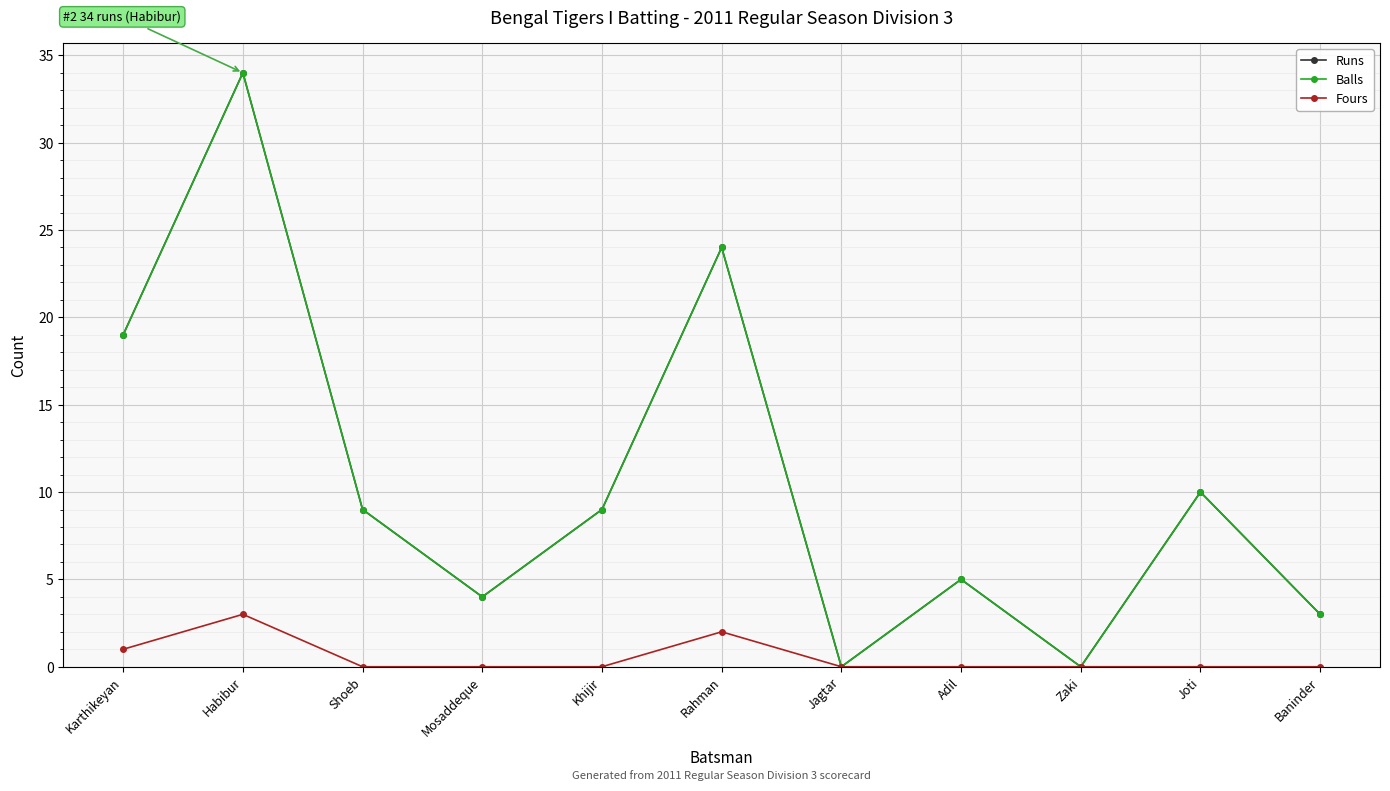

Reading right to left, transcribe all the data shown in this chart.

Runs: Baninder=3	Joti=10	Zaki=0	Adil=5	Jagtar=0	Rahman=24	Khijir=9	Mosaddeque=4	Shoeb=9	Habibur=34	Karthikeyan=19
Balls: Baninder=3	Joti=10	Zaki=0	Adil=5	Jagtar=0	Rahman=24	Khijir=9	Mosaddeque=4	Shoeb=9	Habibur=34	Karthikeyan=19
Fours: Baninder=0	Joti=0	Zaki=0	Adil=0	Jagtar=0	Rahman=2	Khijir=0	Mosaddeque=0	Shoeb=0	Habibur=3	Karthikeyan=1